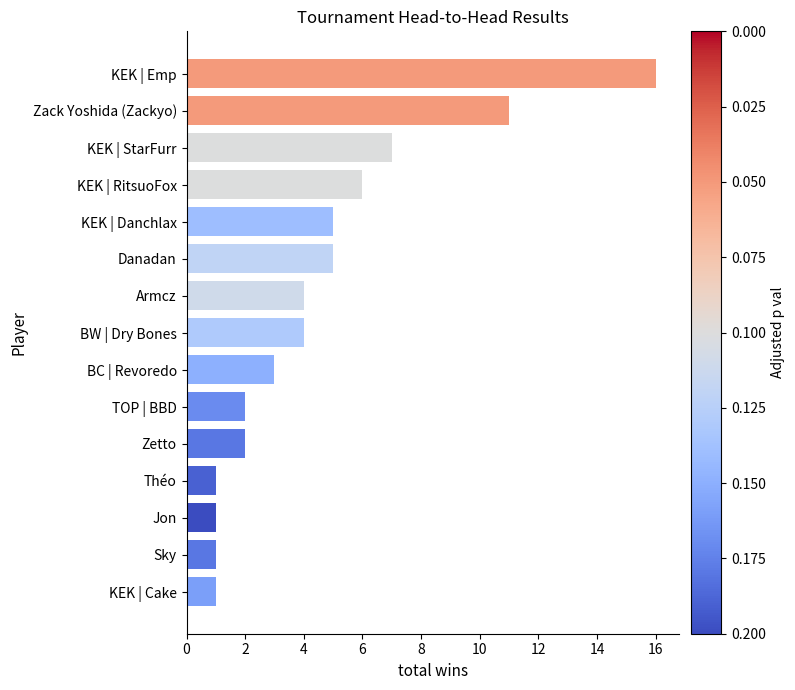

Reading bottom to top, extract all data points from this chart.

1	1	1	1	2	2	3	4	4	5	5	6	7	11	16